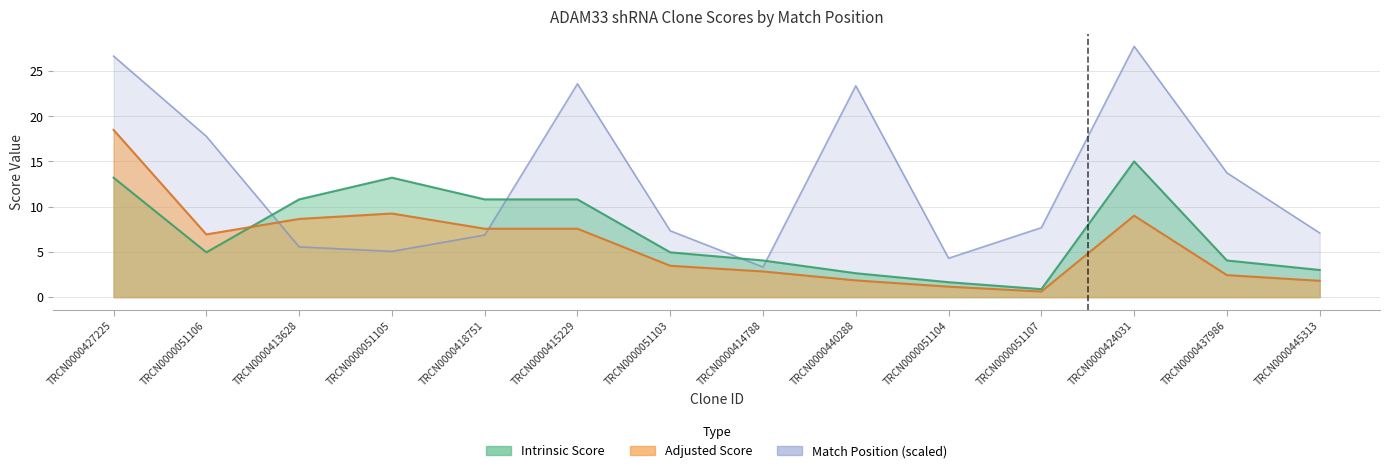

At which category does the chart reach its peak across all series?

TRCN0000424031